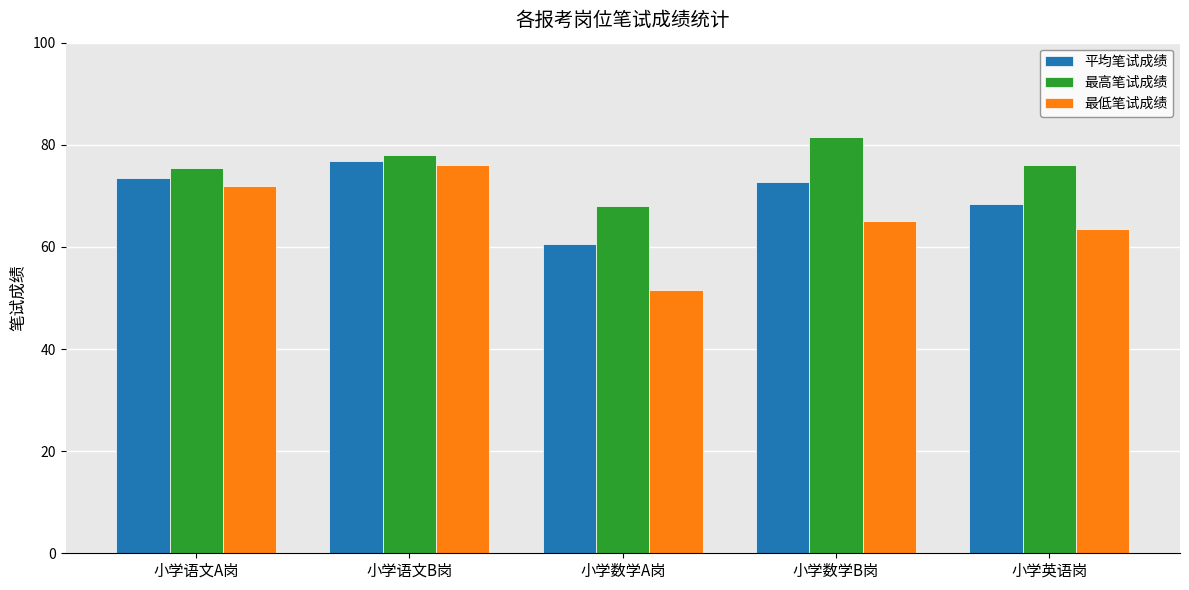

What is the highest value of the 最高笔试成绩 series?

81.5